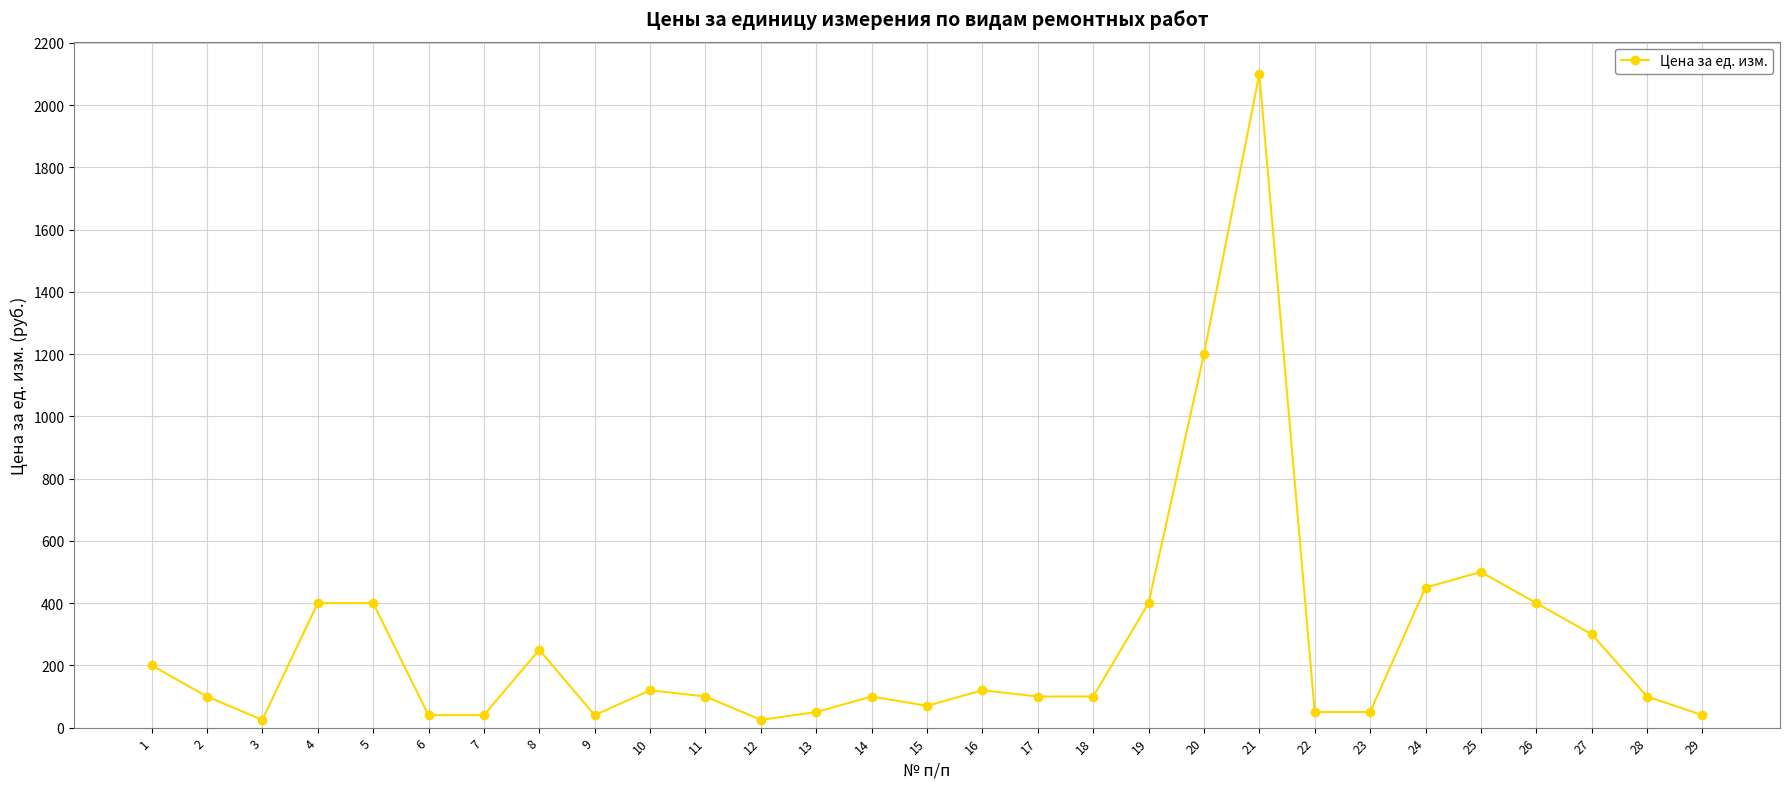

At which category does the data reach its first local valley?

3